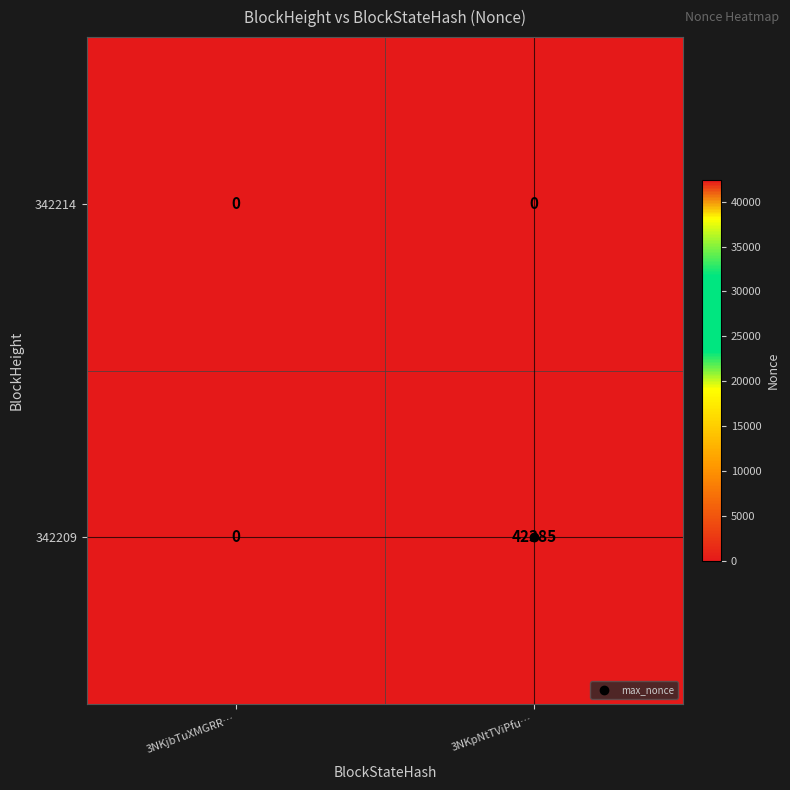

Which series has the largest total across all categories?

342209